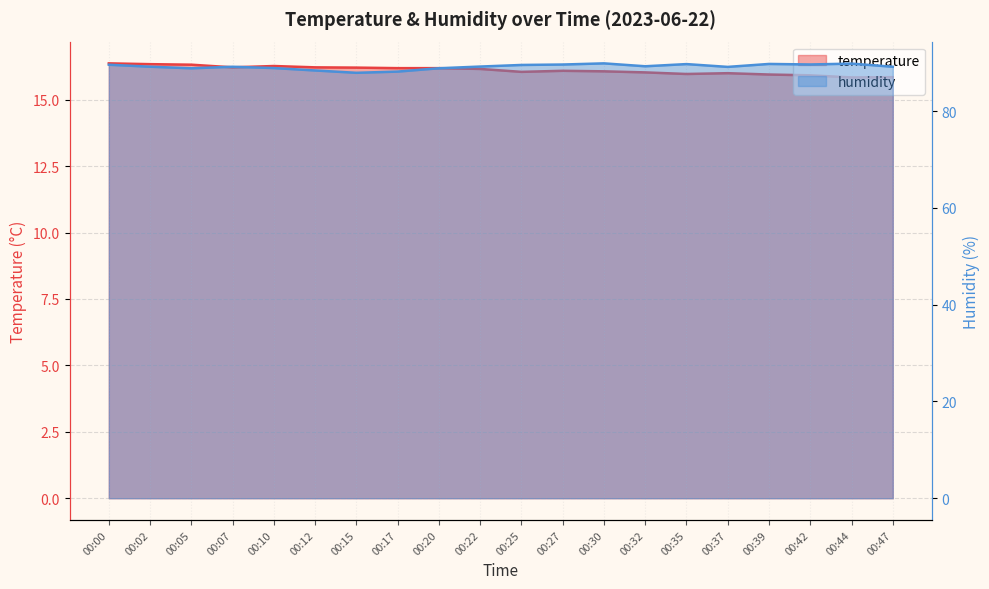

What is the value of the temperature point at the 10th from the left?

16.2